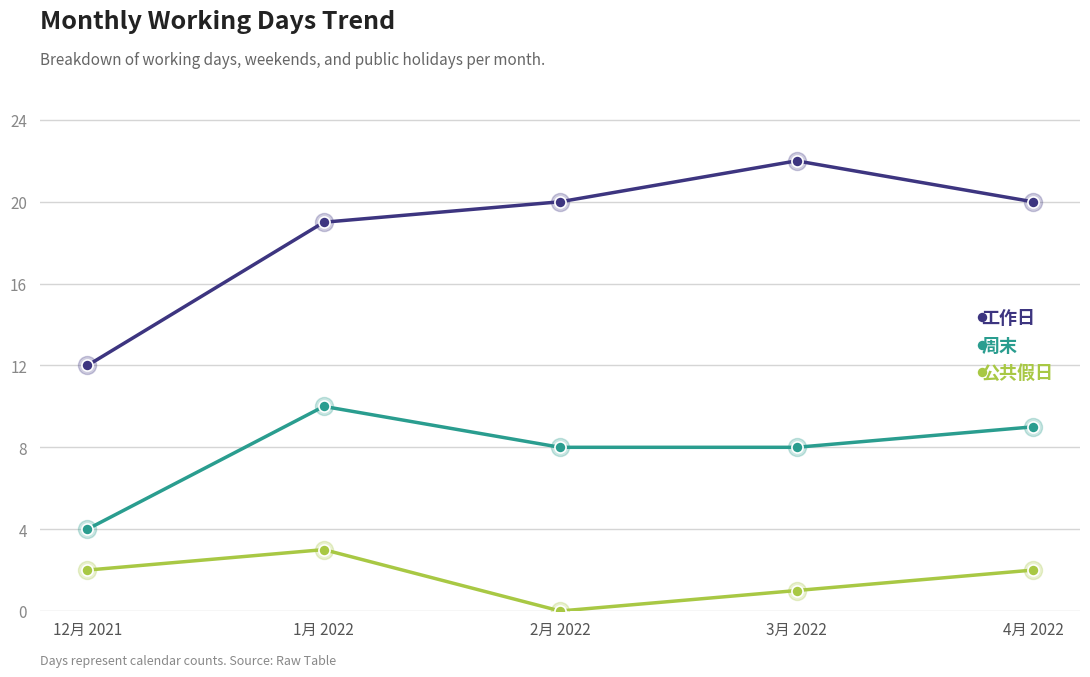

True or false: 工作日 has more than 1 interior local peaks.

False